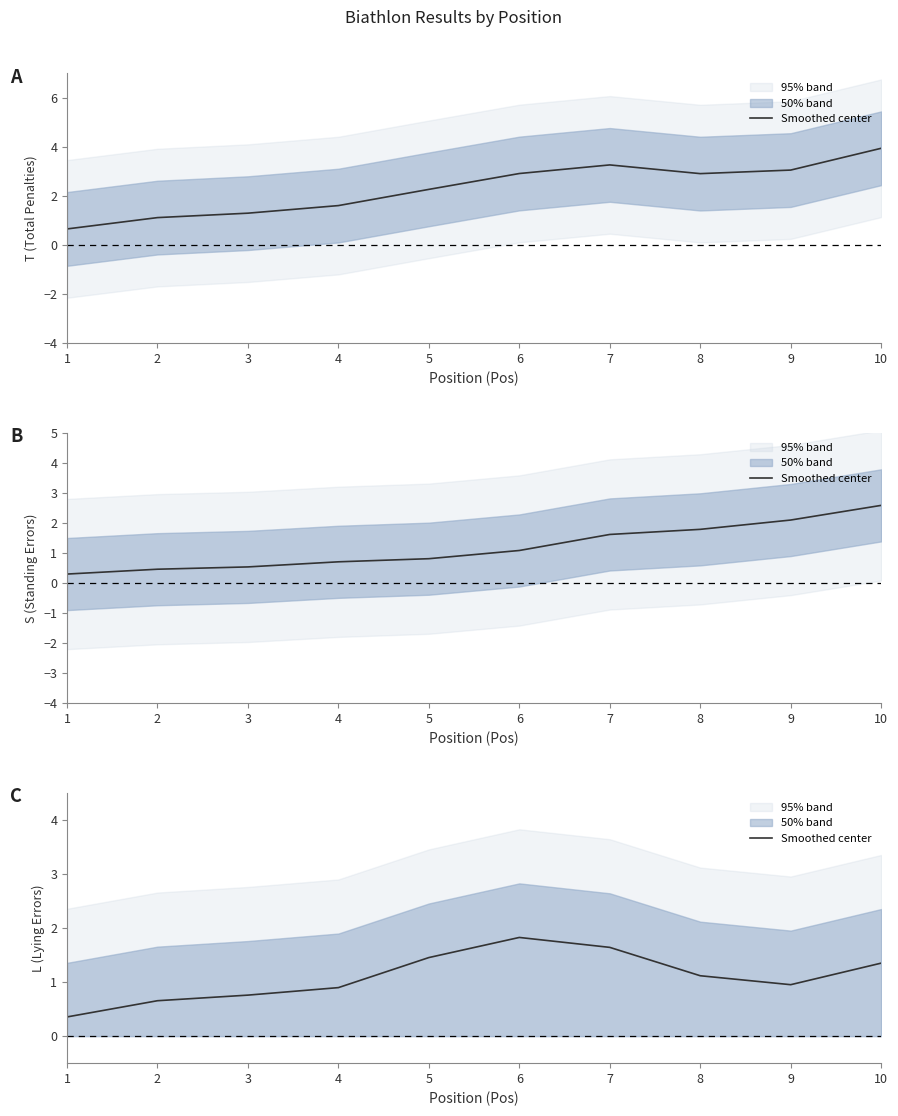

What is the sum of the values at 7 and 9?

2.6